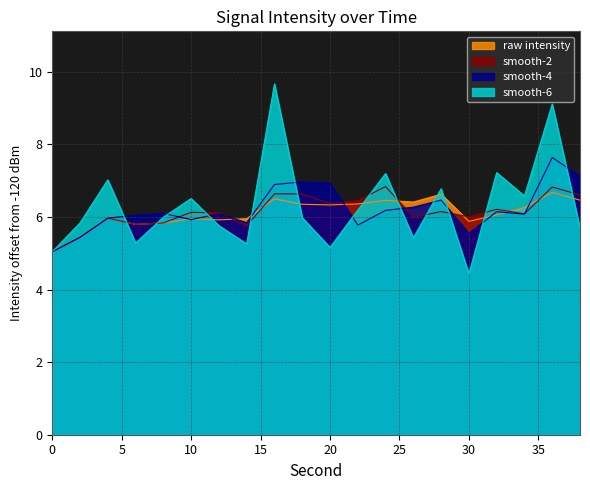

What is the smallest value displayed?

4.4